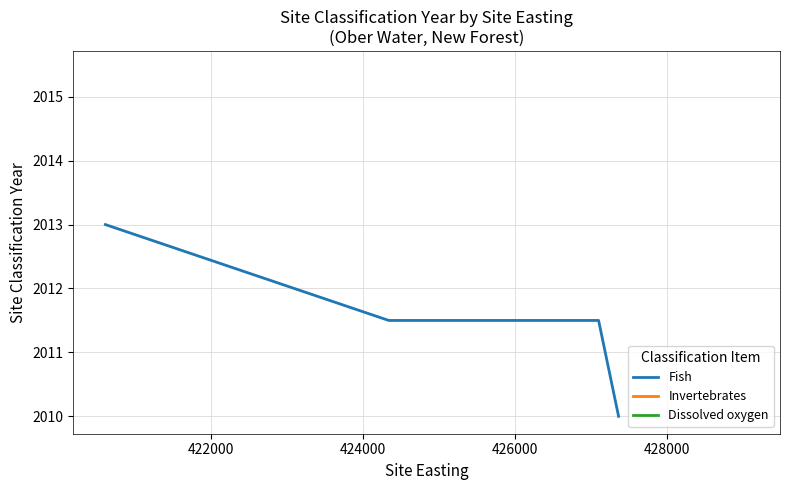

Reading right to left, transcribe all the data shown in this chart.

2010.0	2011.5	2011.5	2013.0